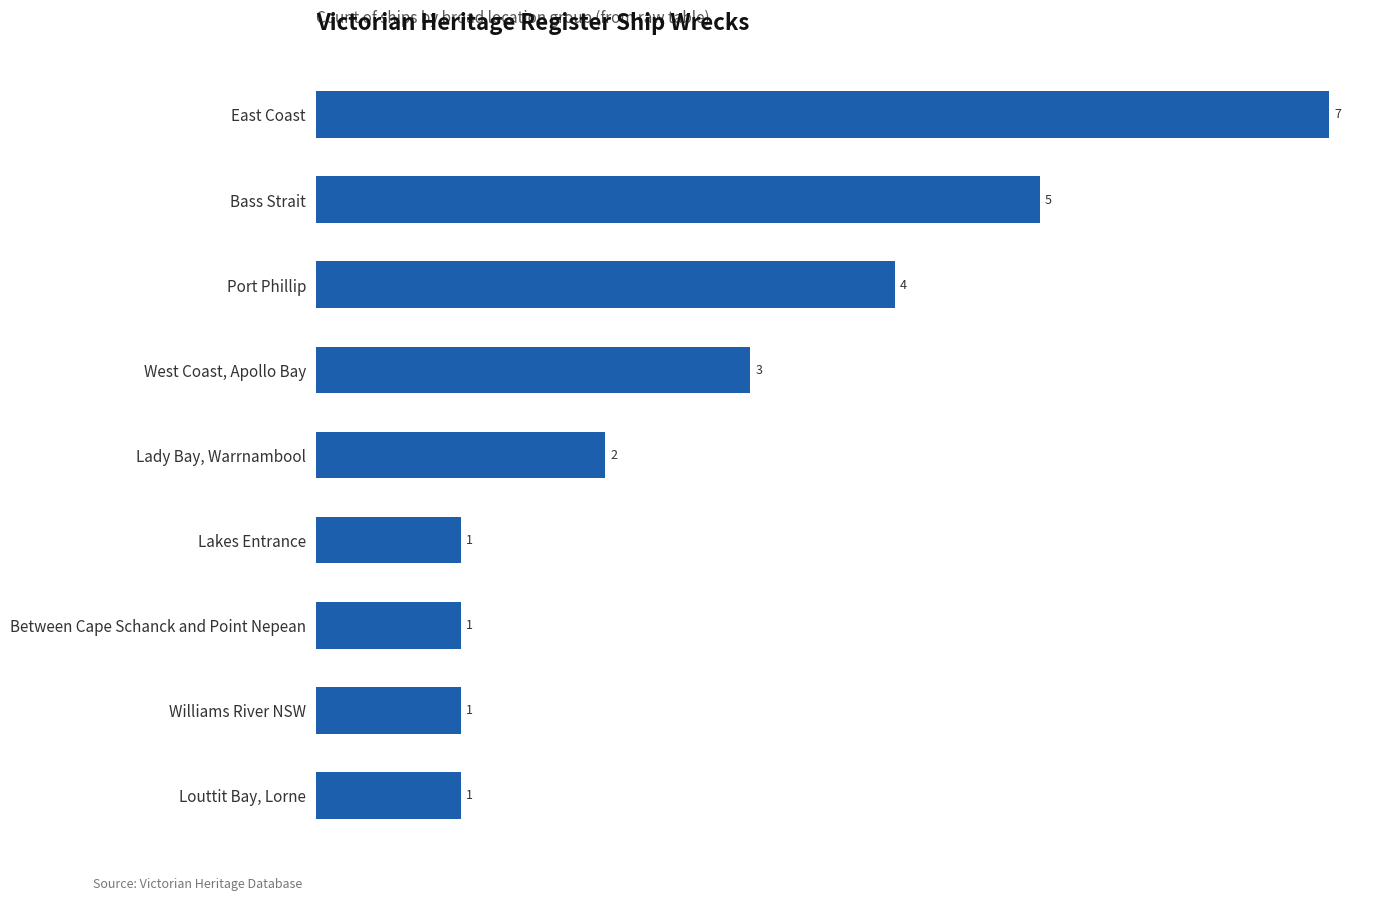

What is the change in value from East Coast to Port Phillip?

-3